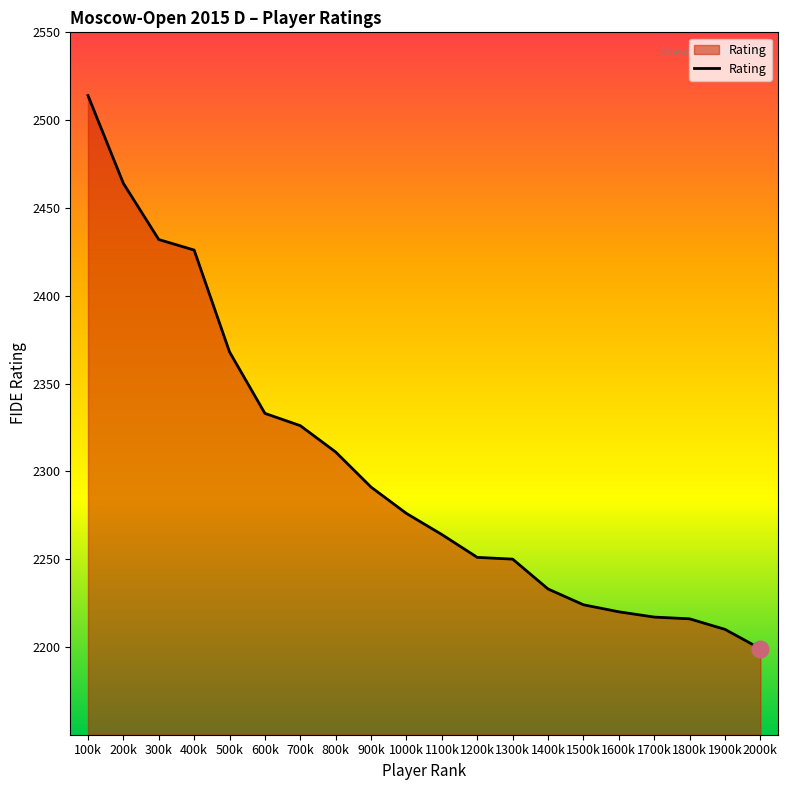

Is it true that the value at 800k is 2311?

True